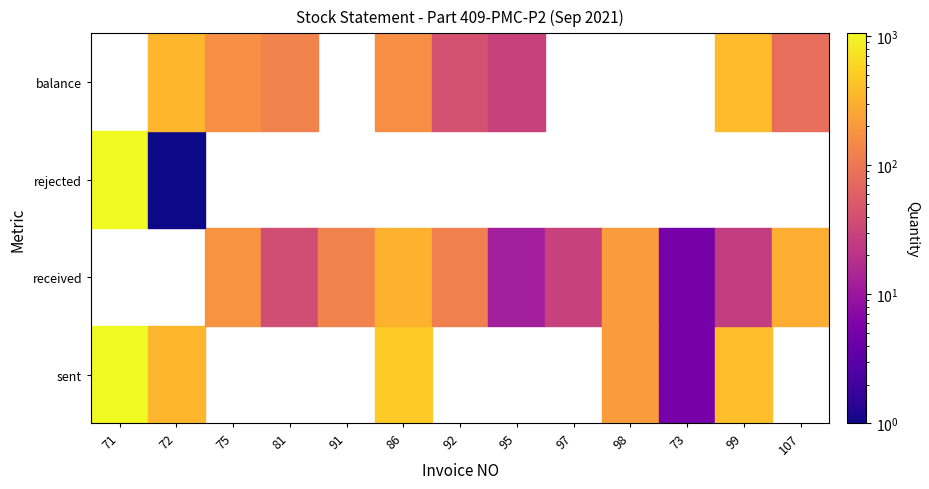

Is the value of 72 at rejected greater than the value of 86 at sent?

No